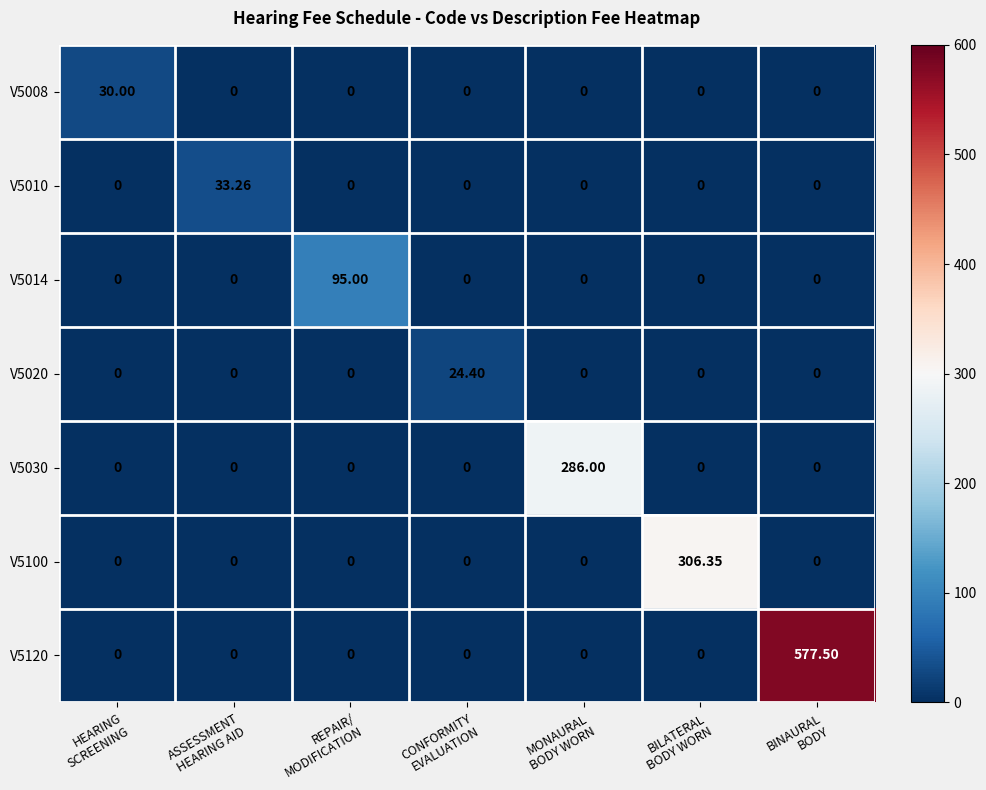

Which series has the largest total across all categories?

V5120